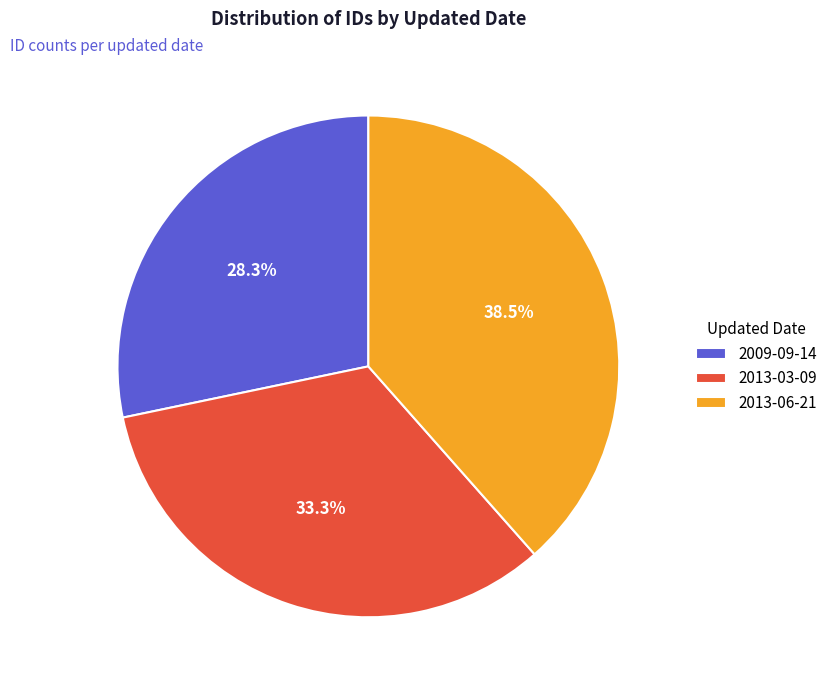

Count the number of slices in the pie.

3